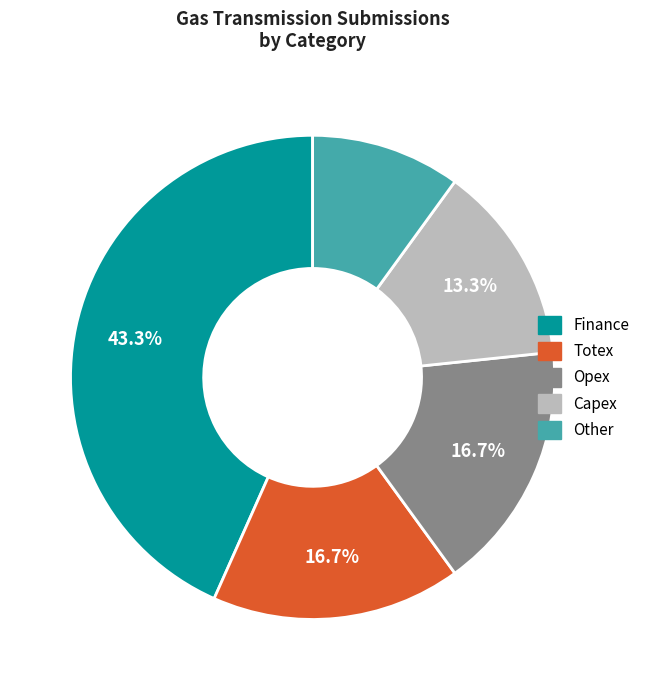

True or false: Other accounts for 4% of the total.

False